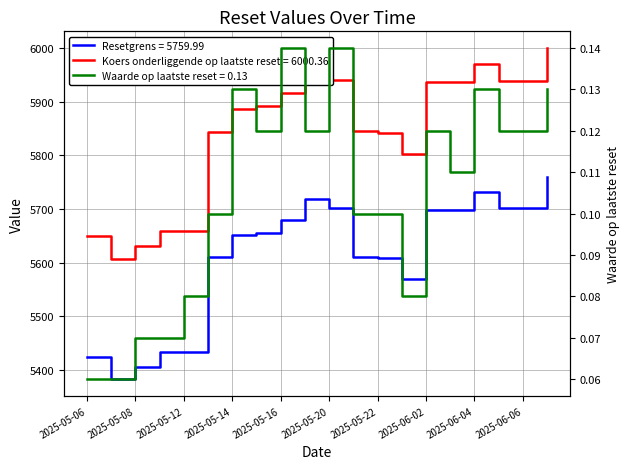

Reading right to left, extract all data points from this chart.

Resetgrens: 5760.0	5701.2	5701.4	5731.4	5698.4	5698.0	5570.5	5608.2	5610.7	5702.8	5719.4	5679.7	5655.8	5650.9	5610.3	5433.0	5432.8	5406.0	5382.6	5424.3
Koers onderliggende op laatste reset: 6000.4	5939.3	5939.3	5970.4	5935.9	5935.9	5802.8	5842.0	5844.6	5940.5	5958.4	5916.9	5892.6	5886.6	5844.2	5659.9	5659.9	5631.3	5606.9	5650.4
Waarde op laatste reset: 0.1	0.1	0.1	0.1	0.1	0.1	0.1	0.1	0.1	0.1	0.1	0.1	0.1	0.1	0.1	0.1	0.1	0.1	0.1	0.1